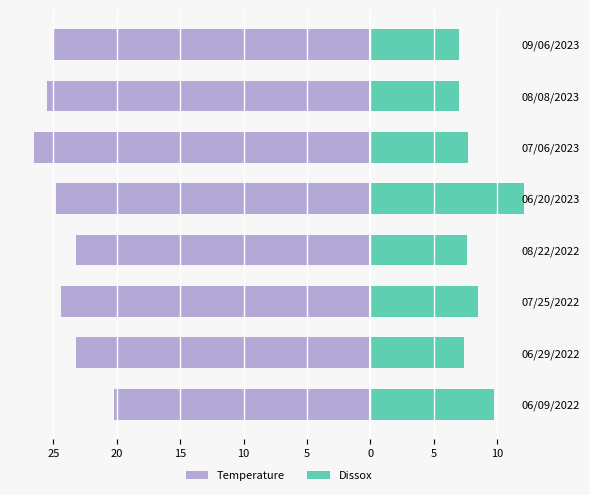

The value of Temperature at 06/20/2023 is -24.8. True or false?

True